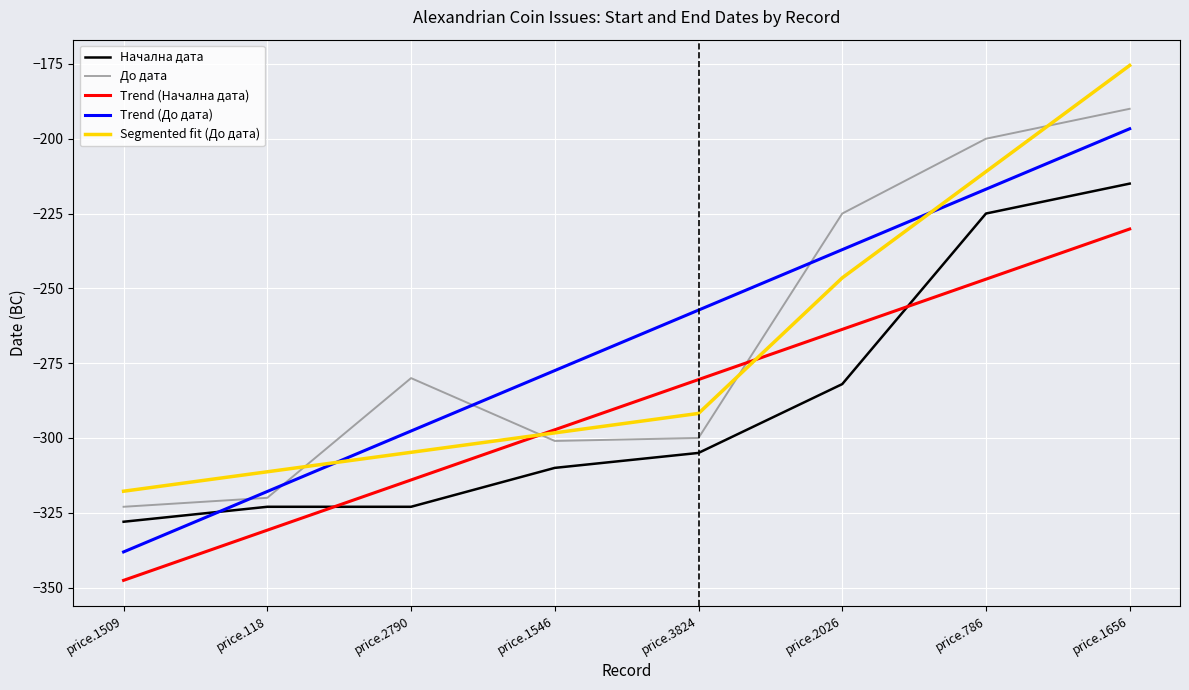

What is the difference between the highest and lowest values at price.1509?

29.8